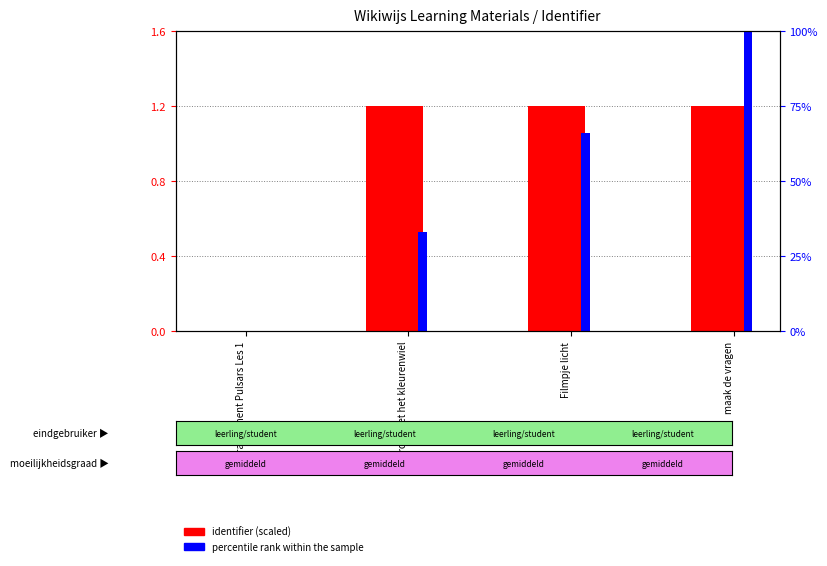

Reading left to right, list all the values displayed in this chart.

identifier (scaled): Arrangement Pulsars Les 1=0.0	Proef met het kleurenwiel=1.2	Filmpje licht=1.2	maak de vragen=1.2
percentile rank within the sample: Arrangement Pulsars Les 1=0.0	Proef met het kleurenwiel=0.5	Filmpje licht=1.1	maak de vragen=1.6